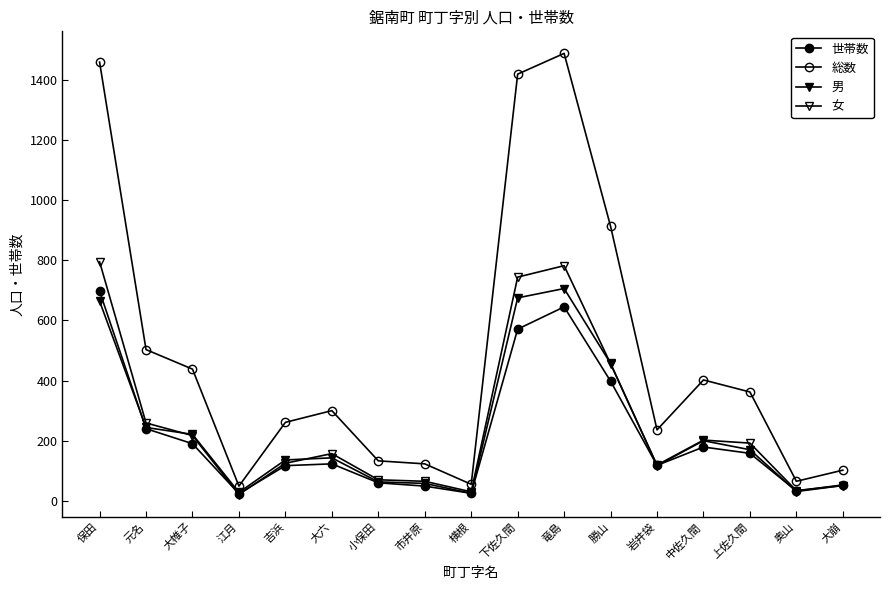

Which series has the largest range (max minus min)?

総数